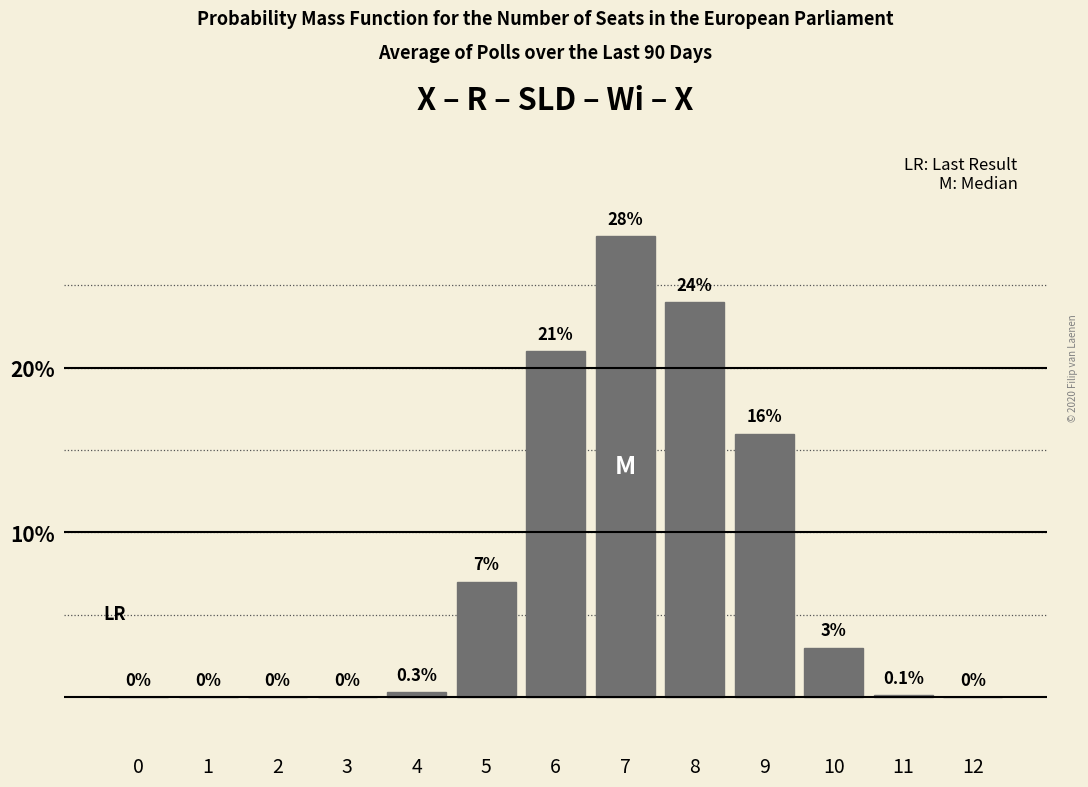

Reading left to right, what are all the values shown in this chart?

0=0.0	1=0.0	2=0.0	3=0.0	4=0.3	5=7.0	6=21.0	7=28.0	8=24.0	9=16.0	10=3.0	11=0.1	12=0.0